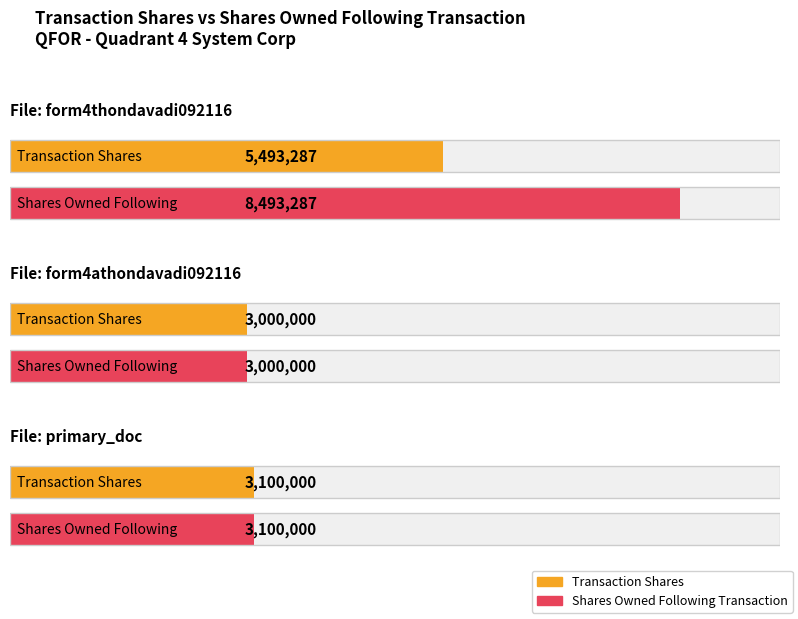

Which category has the lowest value in the sharesOwnedFollowingTransaction series?

form4athondavadi092116.xml